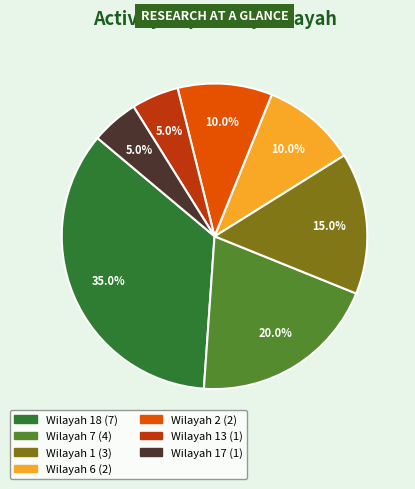

Does any single category account for the majority?

No